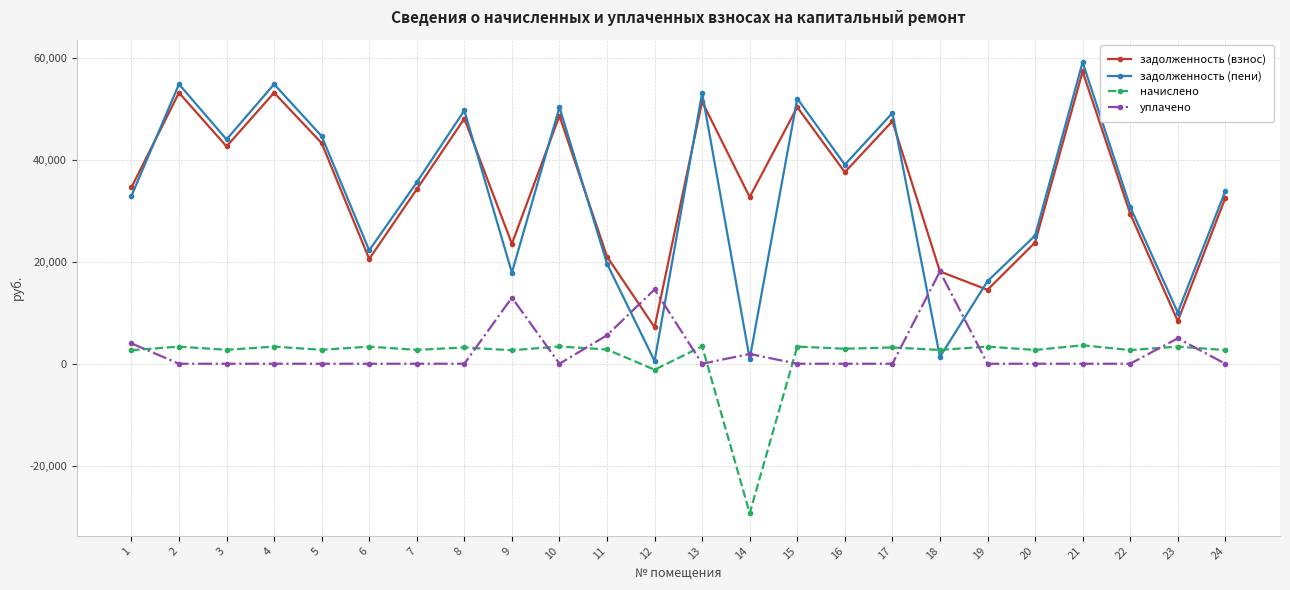

What is the value of the задолженность (пени) point at the 14th from the left?

962.2